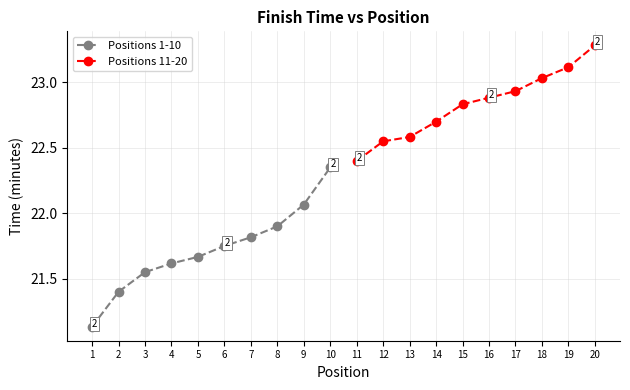

What are all the series names shown in the legend?

Positions 1-10, Positions 11-20